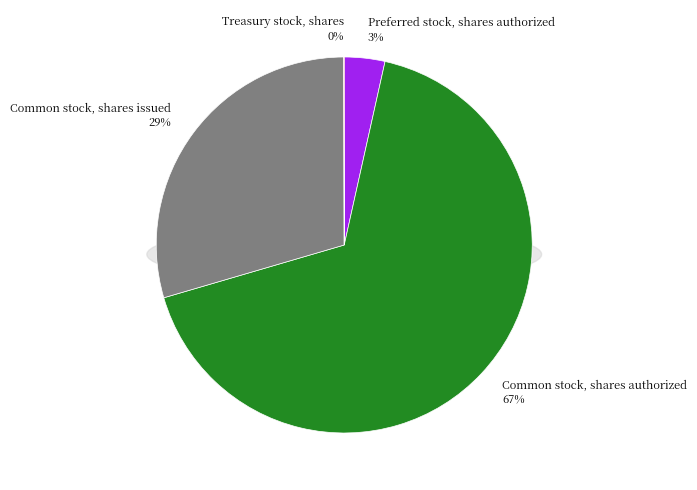

What percentage is the Common stock, shares issued slice, to the nearest percent?

29%